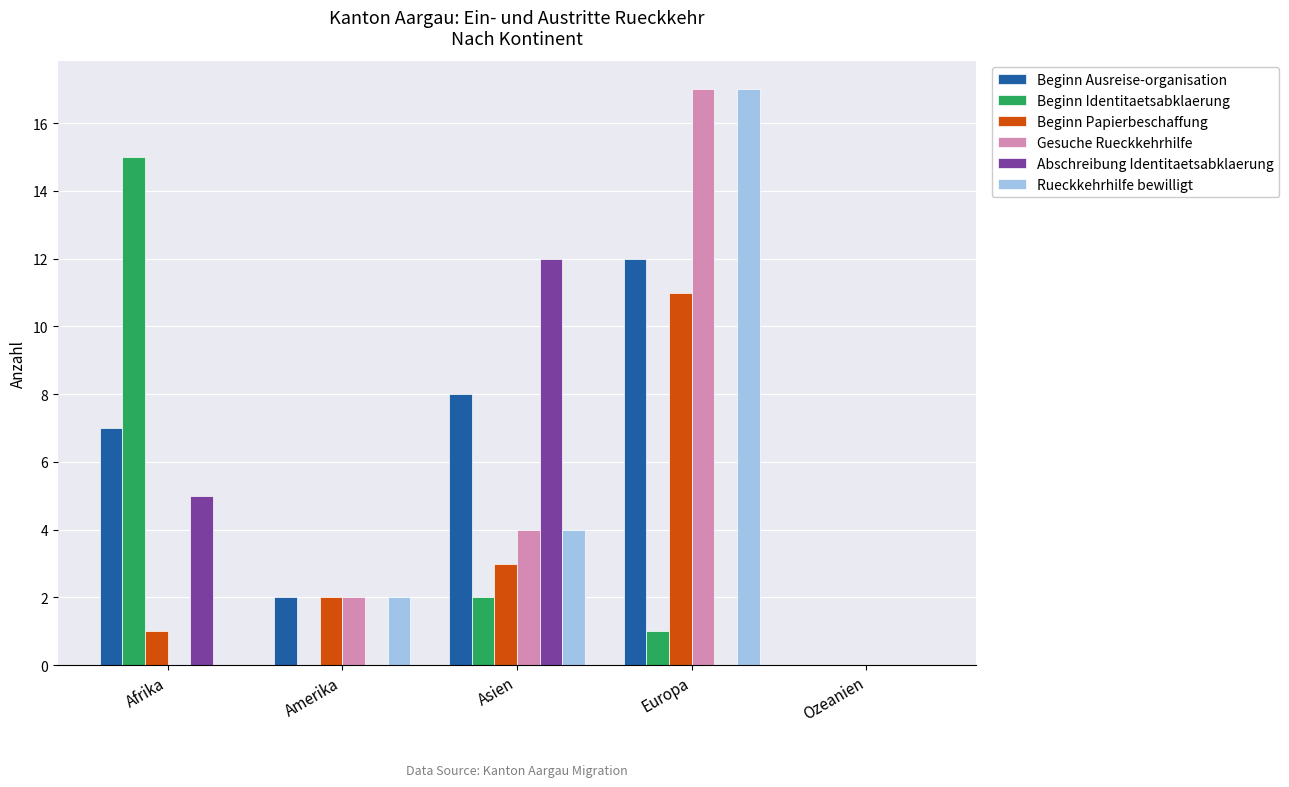

Is it true that Rueckkehrhilfe bewilligt equals 7 at Afrika?

False